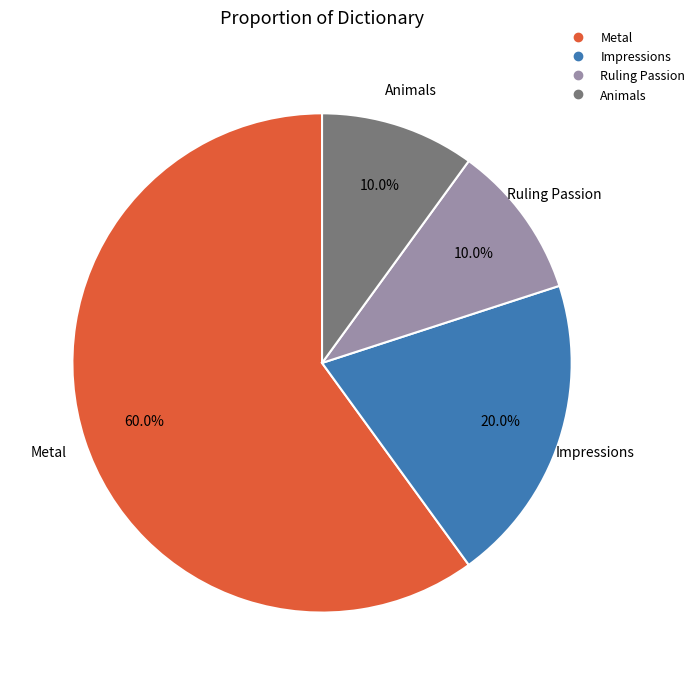

To the nearest percent, what percentage of the pie is Impressions?

20%